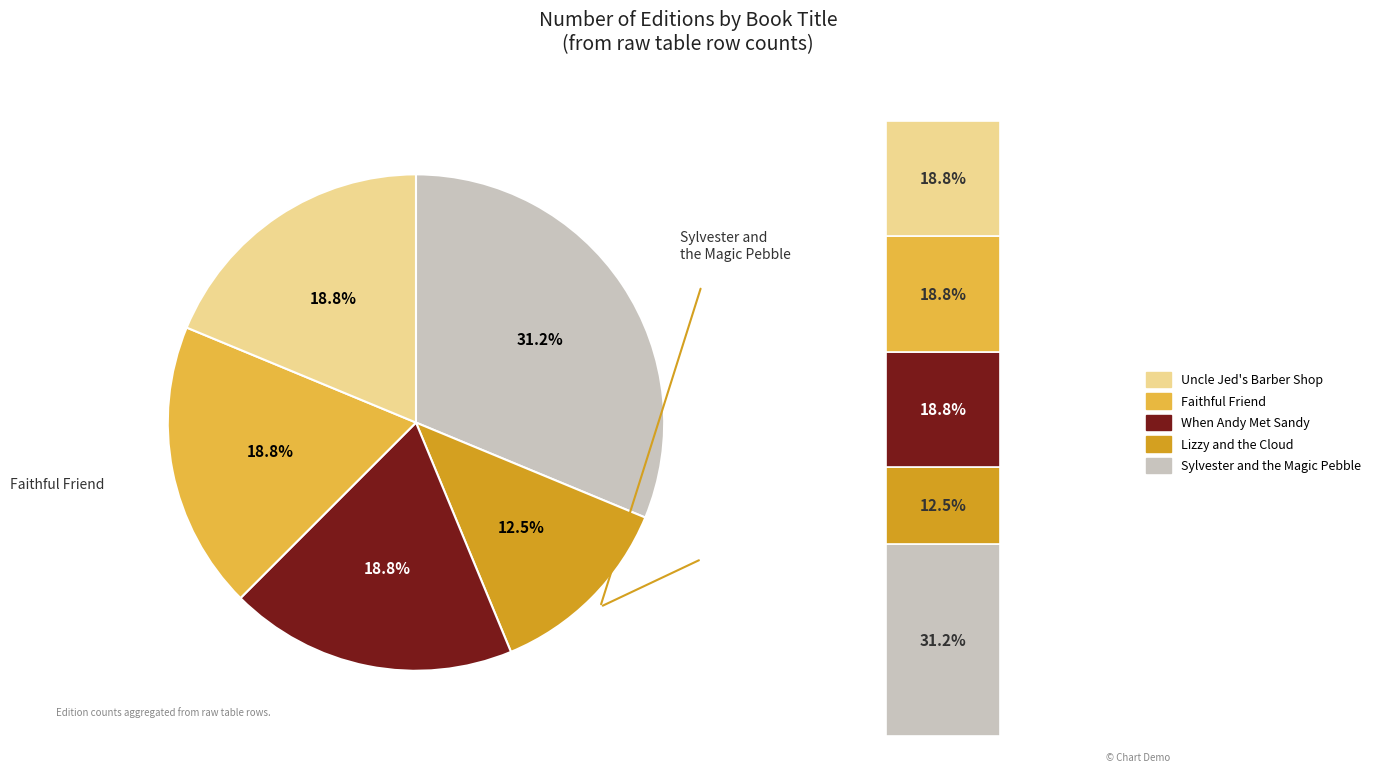

How many slices are in this pie chart?

5